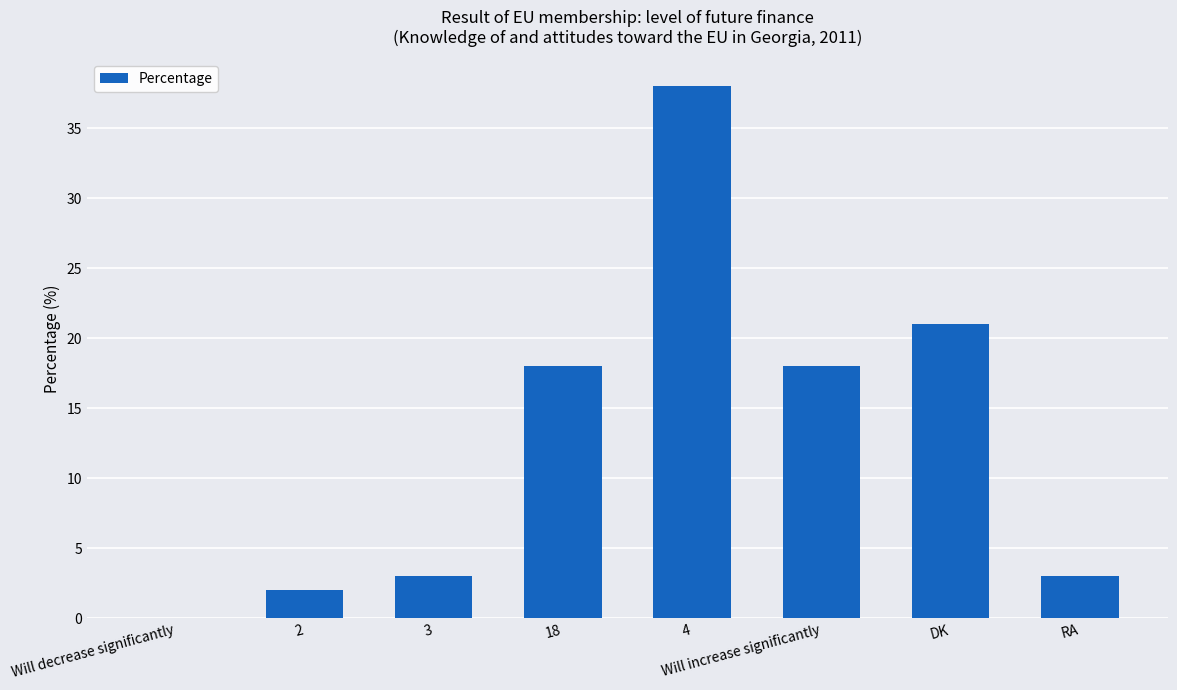

What is the sum of the values at Will increase significantly and 4?

56